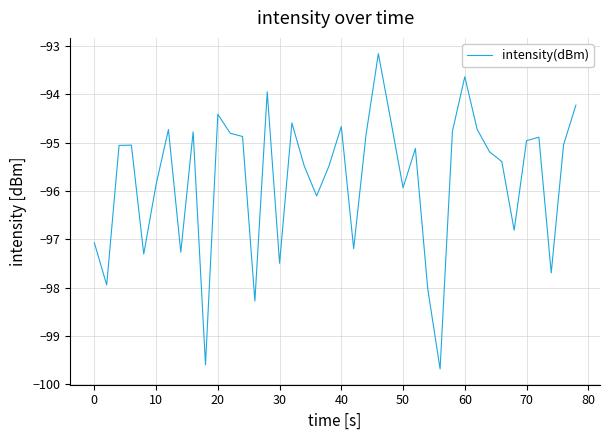

What is the maximum value shown in the chart?

-93.2